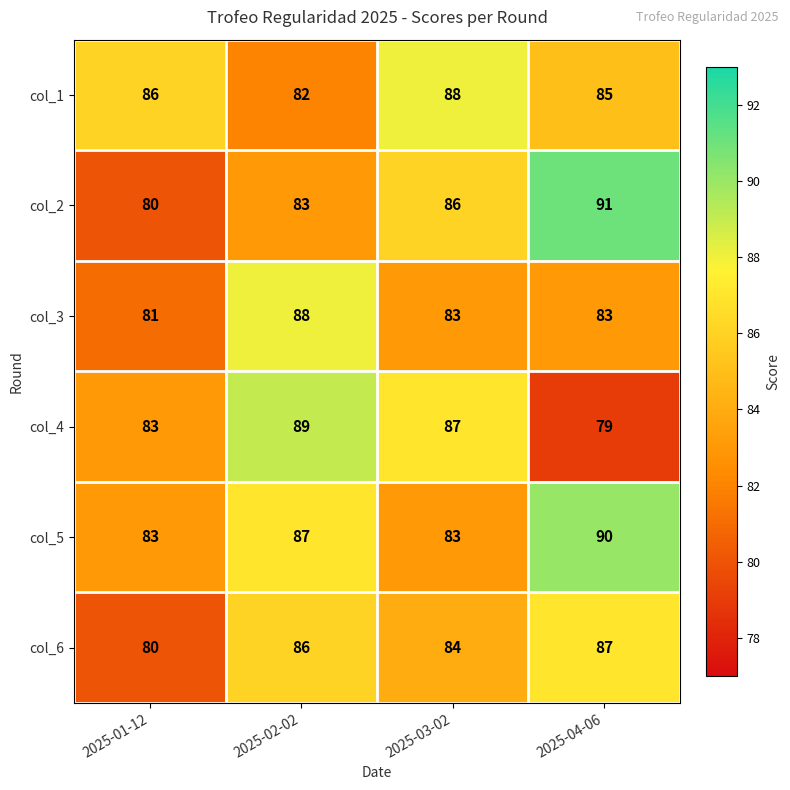

What is the spread (max minus min) of values at 2025-03-02?

5